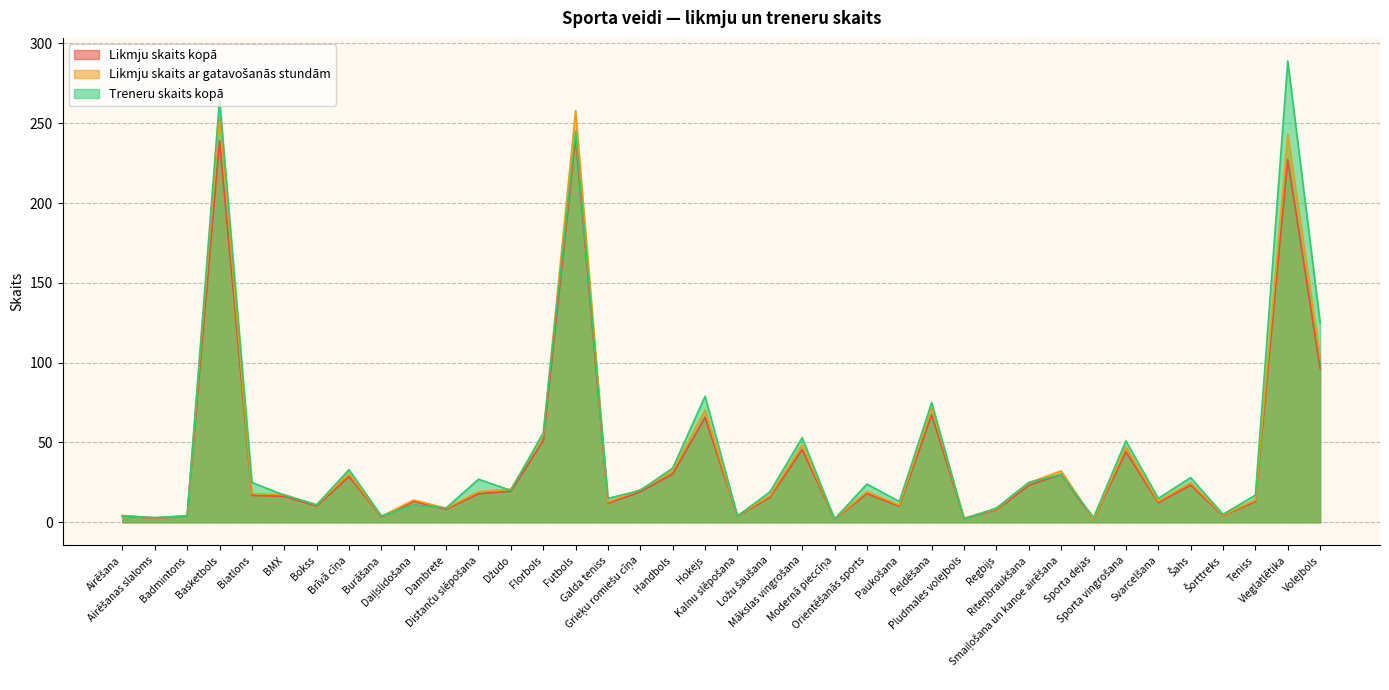

Reading left to right, extract all data points from this chart.

Likmju skaits kopā: 4.0	2.6	3.9	239.1	16.9	16.3	10.2	28.6	3.5	13.1	8.2	17.9	19.4	51.1	241.0	11.9	19.1	30.3	65.7	3.9	15.6	45.5	2.1	18.0	10.1	67.3	2.5	7.9	23.1	30.1	1.7	44.2	12.3	23.3	4.2	13.0	227.2	96.4
Likmju skaits ar gatavošanās stundām: 4.3	2.7	4.2	255.8	18.0	17.4	10.9	30.6	3.7	14.0	8.8	19.1	20.8	54.6	257.9	12.7	20.4	32.4	70.3	4.1	16.7	48.7	2.3	19.2	10.8	72.1	2.6	8.4	24.8	32.2	1.8	47.3	13.2	24.9	4.5	13.9	243.1	103.2
Treneru skaits kopā: 4.0	3.0	4.0	265.0	25.0	17.0	11.0	33.0	4.0	11.0	9.0	27.0	20.0	56.0	245.0	15.0	20.0	34.0	79.0	4.0	19.0	53.0	2.0	24.0	13.0	75.0	2.0	9.0	25.0	30.0	3.0	51.0	15.0	28.0	5.0	17.0	289.0	125.0